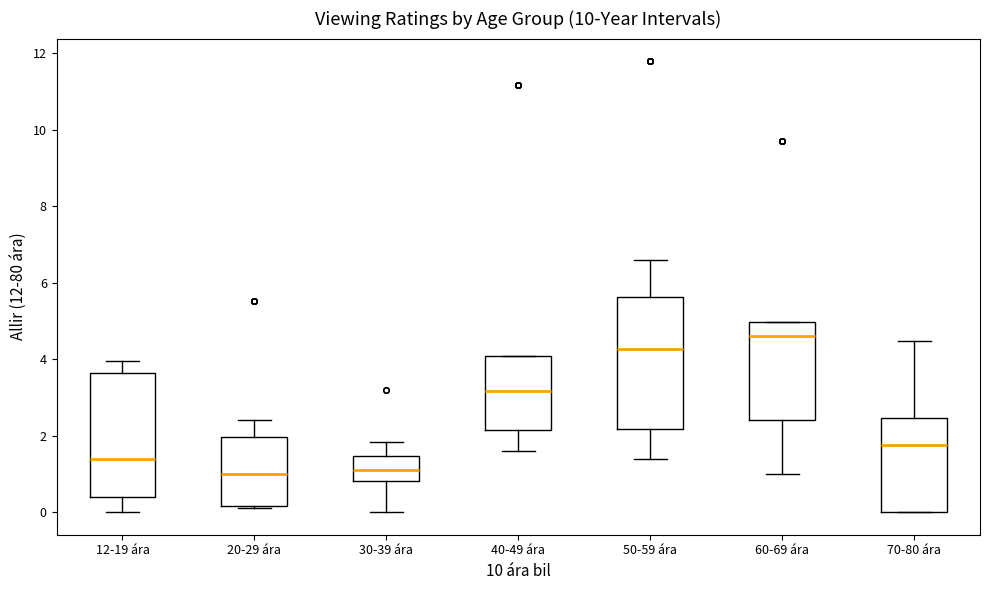

Comparing the boxes themselves (not the whiskers), which one is the tallest?

50-59 ára